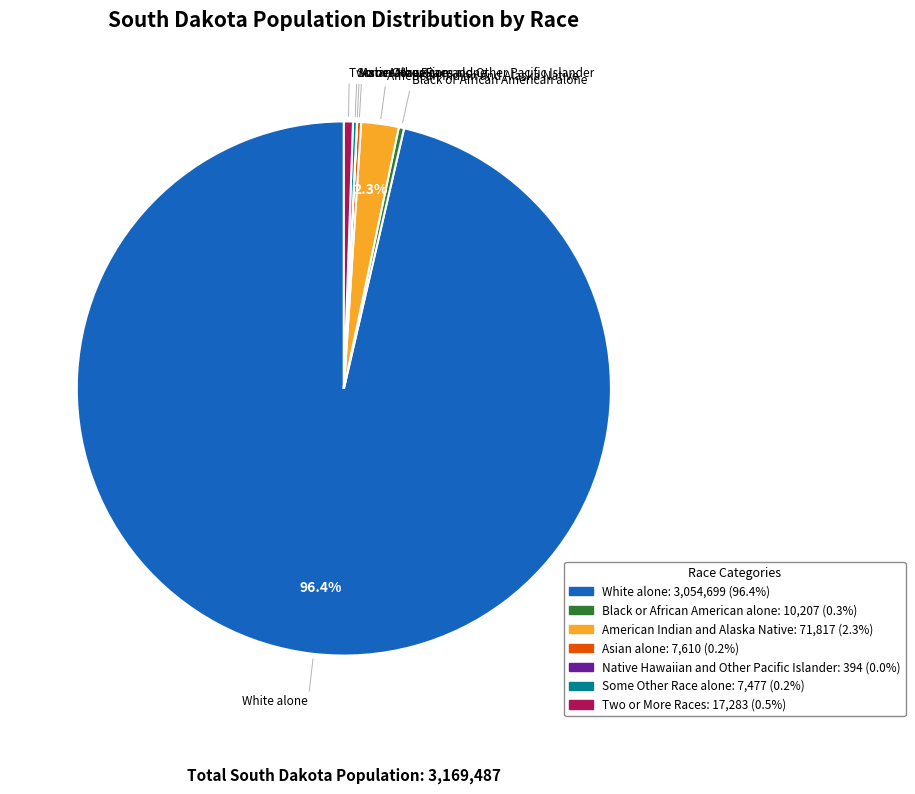

Which slice is the largest?

White alone